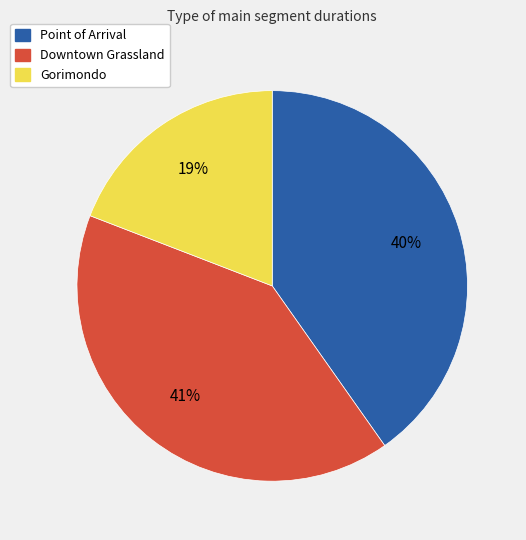

How many segments does this pie chart have?

3